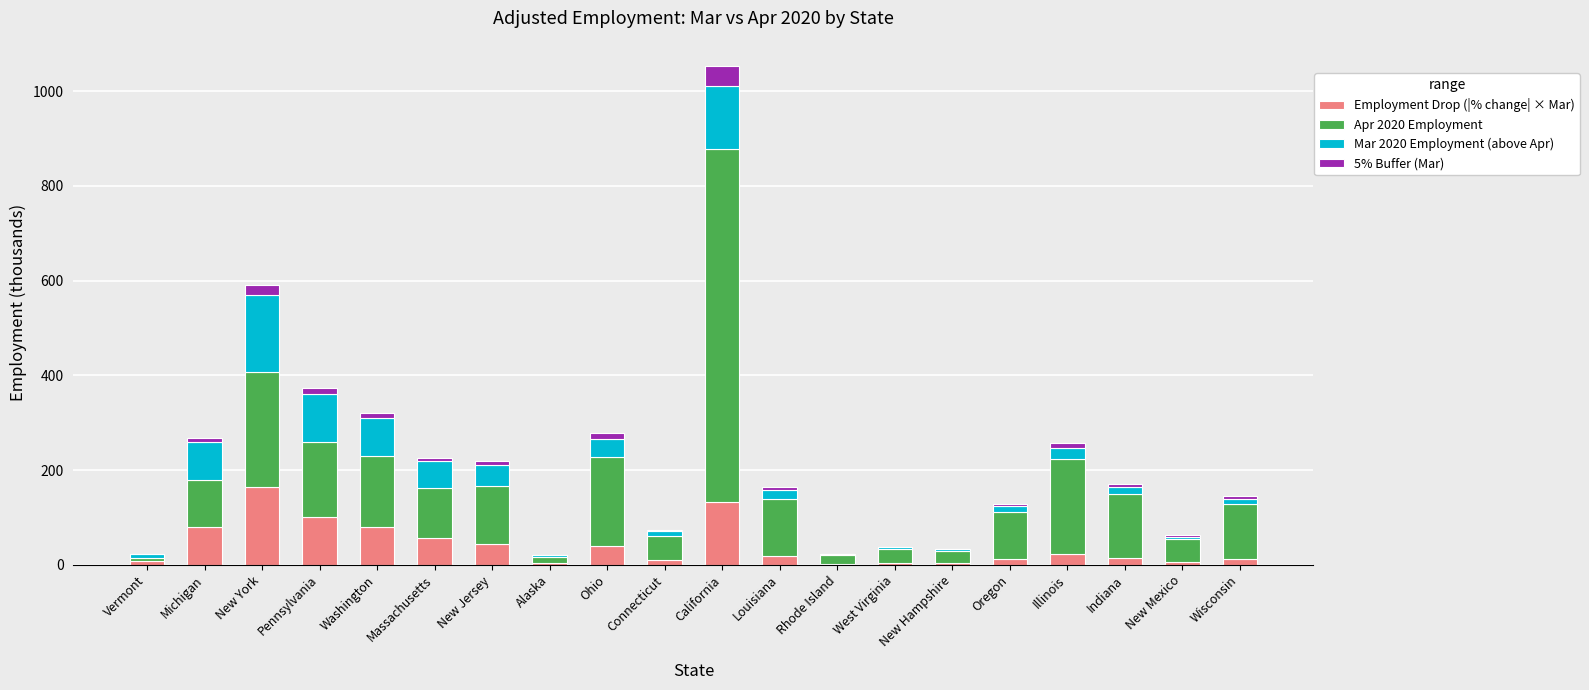

How many data points does each series have?

20